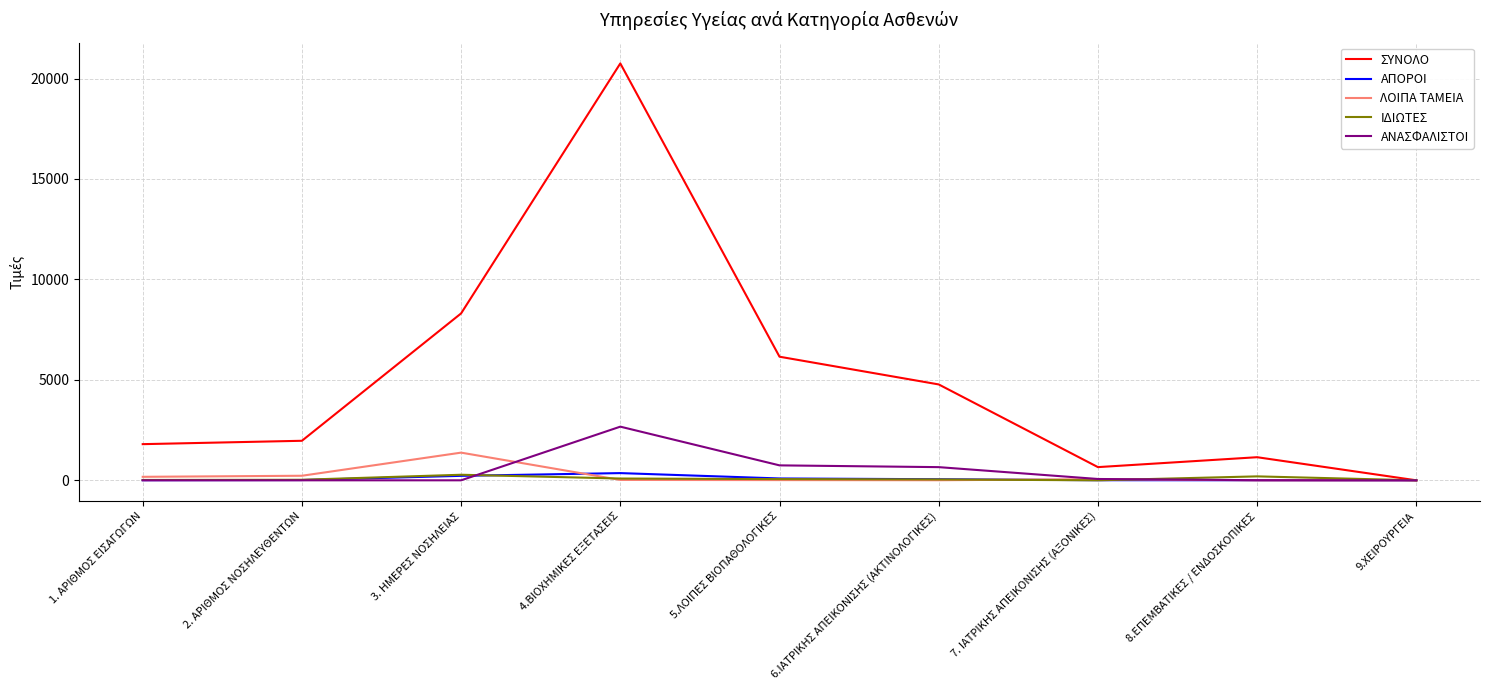

Does the chart have visible grid lines?

Yes